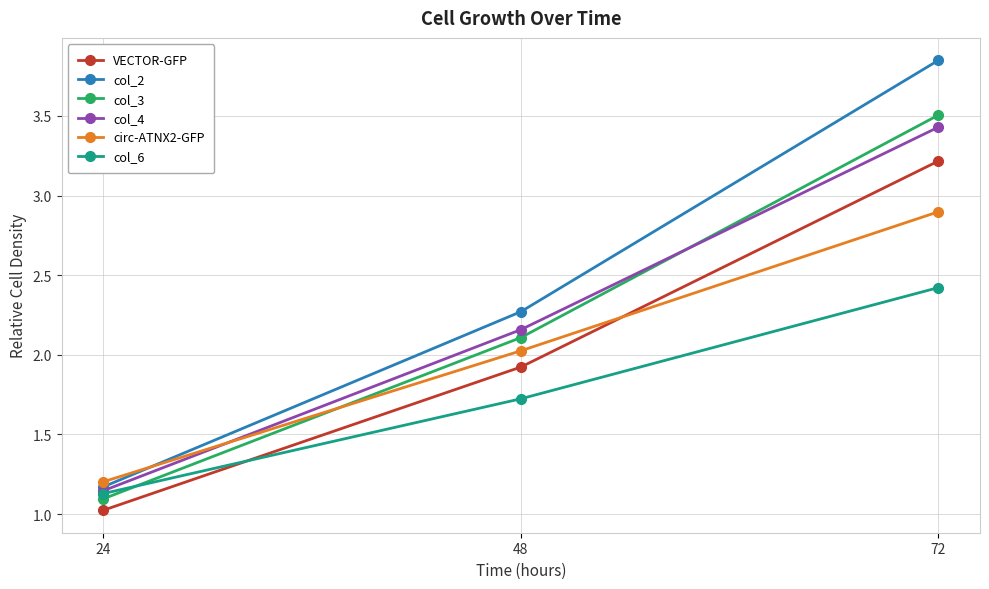

Read the VECTOR-GFP value at 48.

1.9